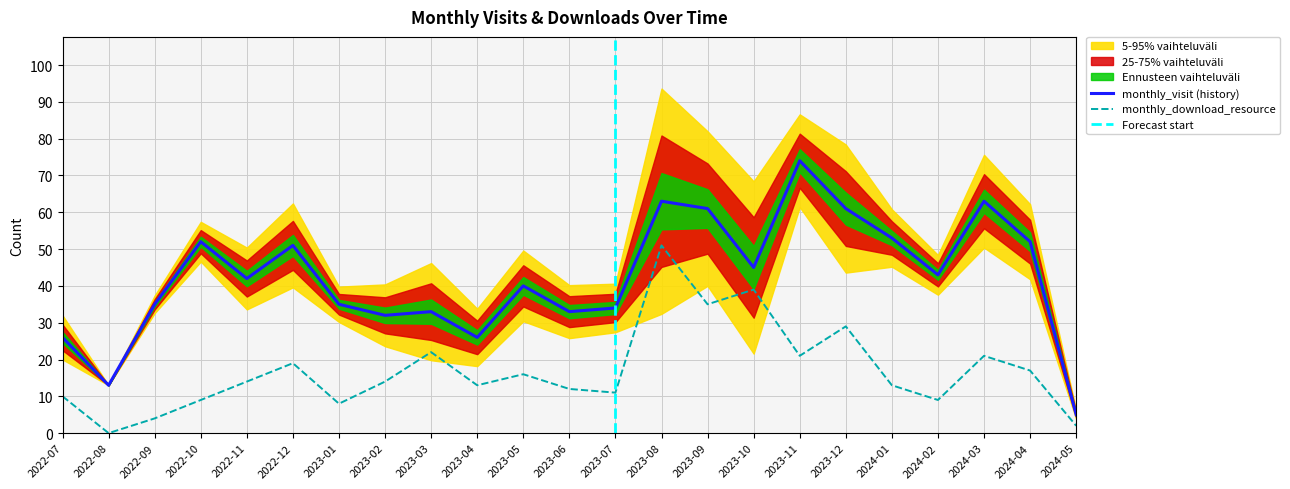

List the labels in order of monthly_download_resource value, largest first.

2023-08, 2023-10, 2023-09, 2023-12, 2023-03, 2023-11, 2024-03, 2022-12, 2024-04, 2023-05, 2022-11, 2023-02, 2023-04, 2024-01, 2023-06, 2023-07, 2022-07, 2022-10, 2024-02, 2023-01, 2022-09, 2024-05, 2022-08